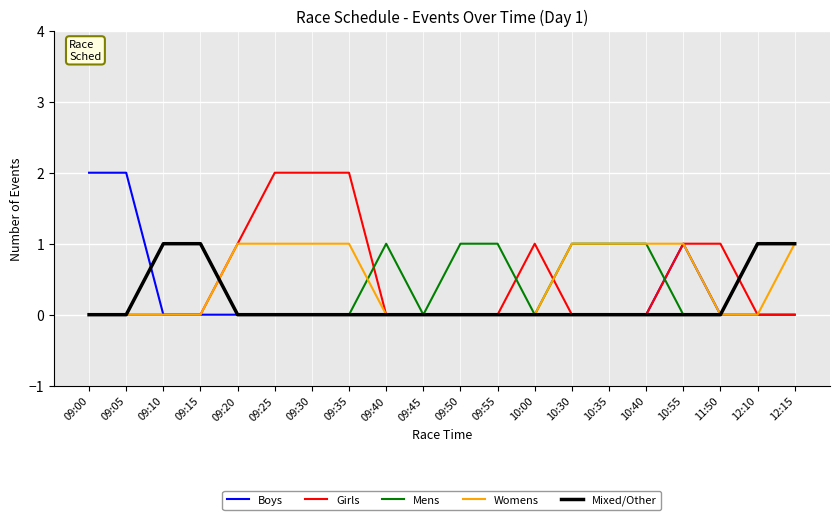

What position from the left is 09:50?

11